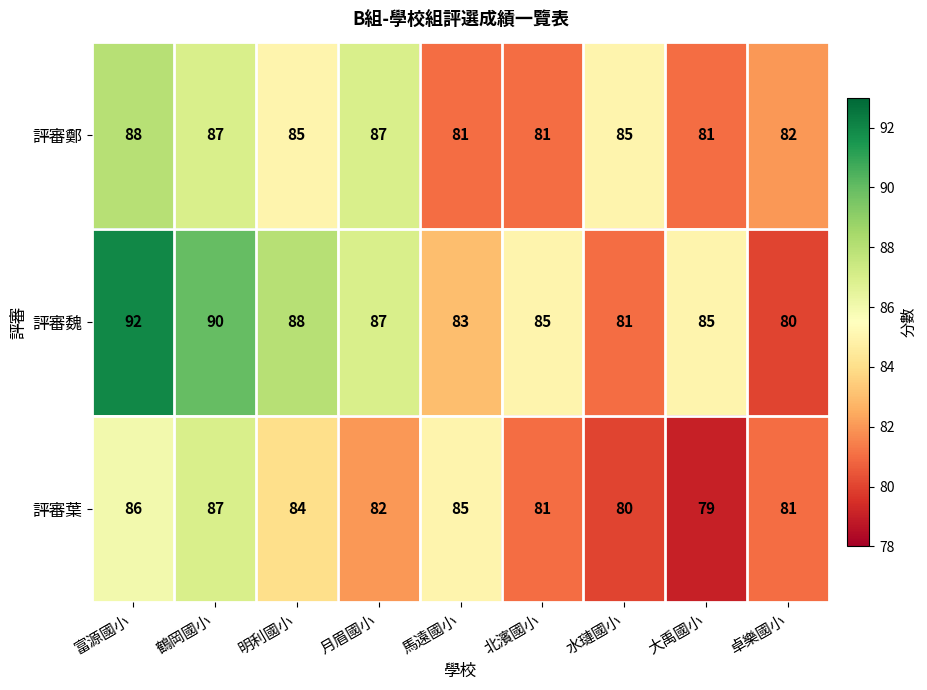

Count the 評審鄭 values in the range 81 to 87.

8